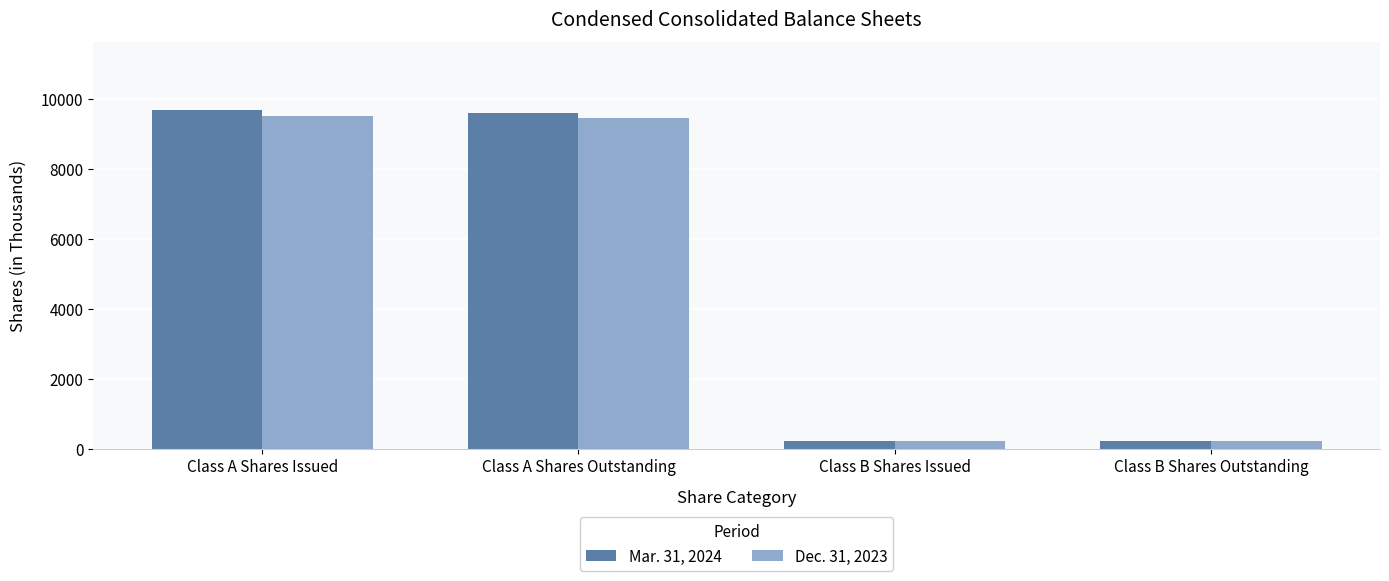

What is the total value across all series at Class B Shares Outstanding?

440